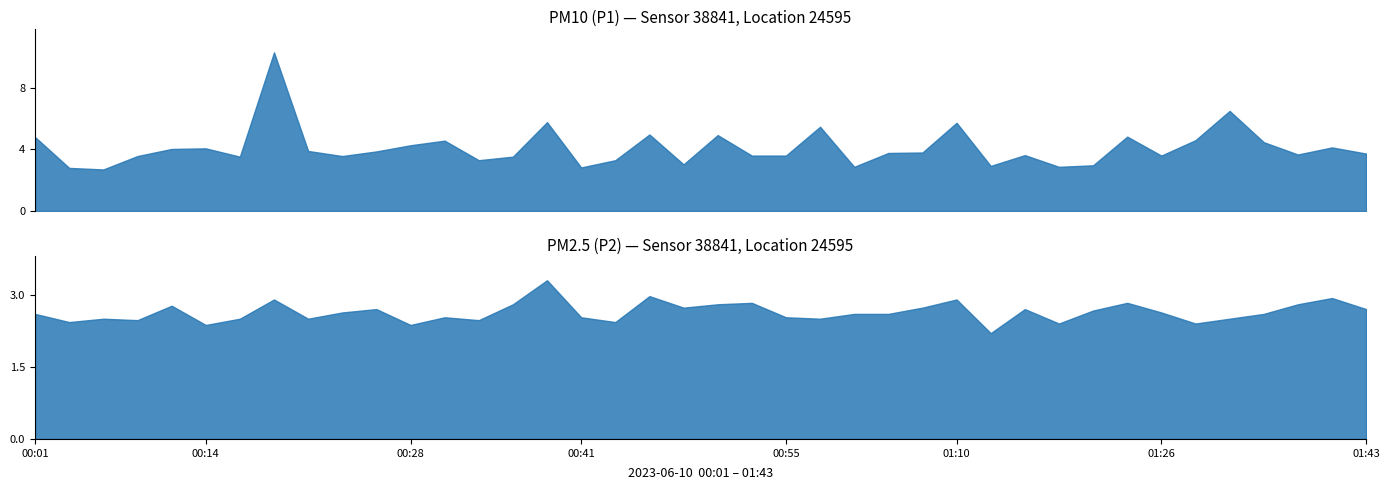

What is the minimum value shown in the chart?

2.2